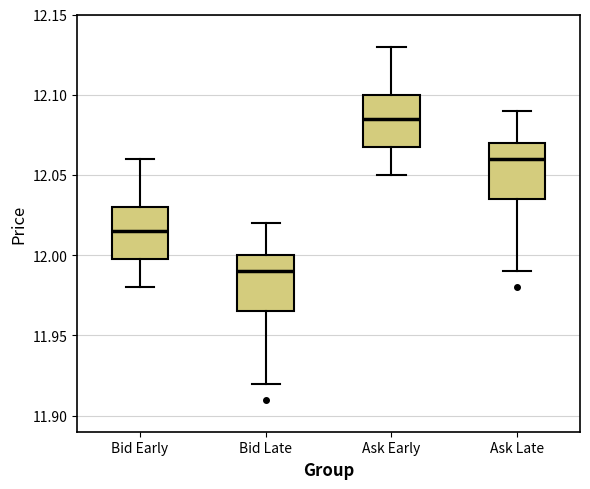

Where does the lower whisker of the box for Bid Early end on the y-axis? The values are not printed on the chart, so give them approximately, as read against the axis.

11.980